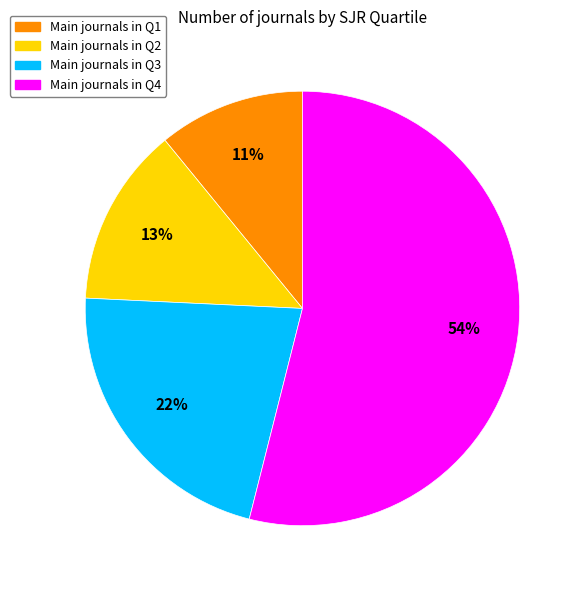

Is there a majority slice in this chart?

Yes